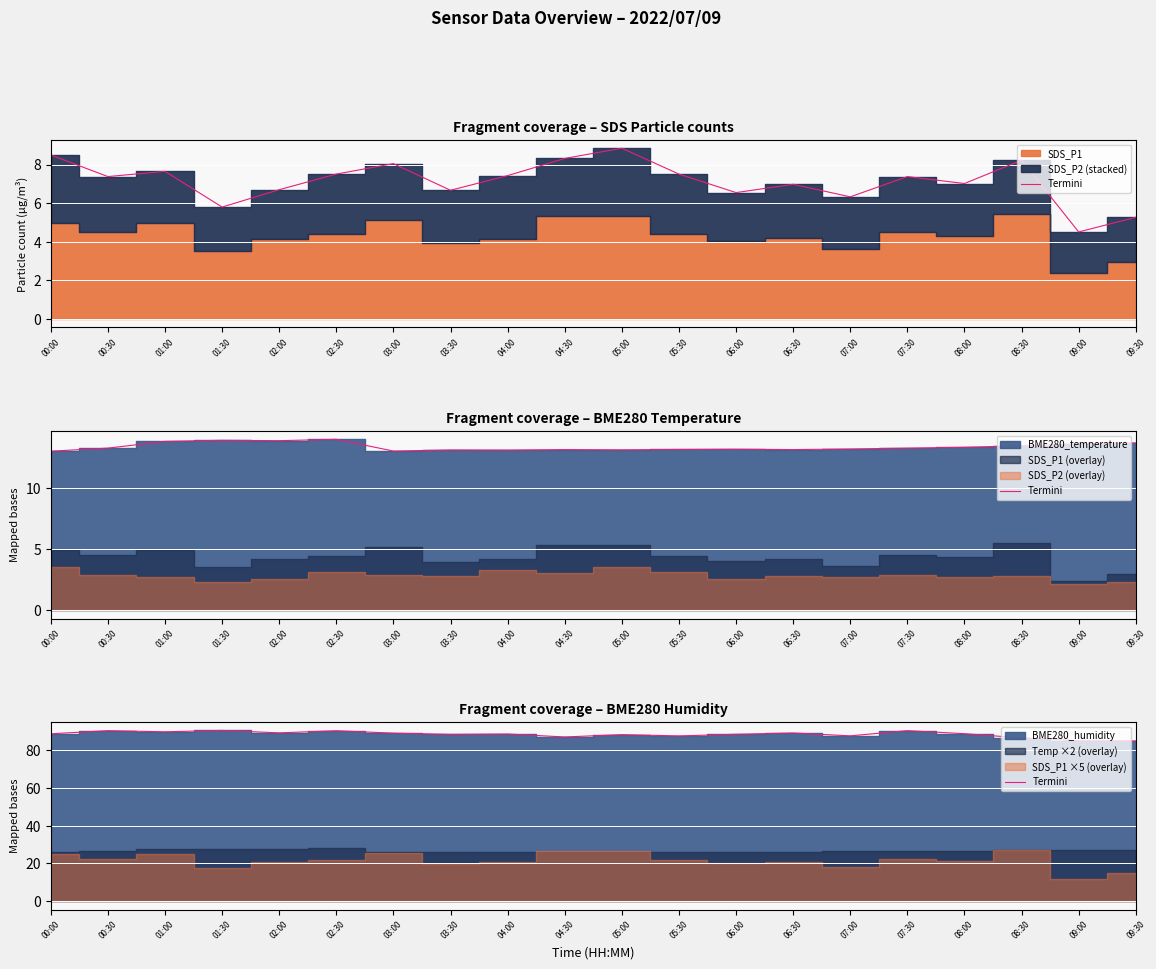

Rank the categories by value from highest to lowest.

01:30, 00:30, 07:30, 02:30, 01:00, 02:00, 06:30, 03:00, 08:00, 00:00, 04:00, 06:00, 03:30, 05:00, 07:00, 05:30, 04:30, 08:30, 09:00, 09:30